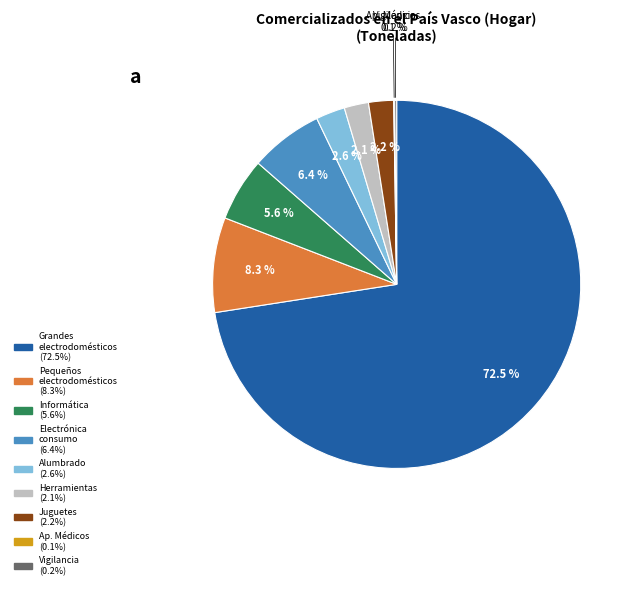

To the nearest percent, what is the average slice percentage?

11%